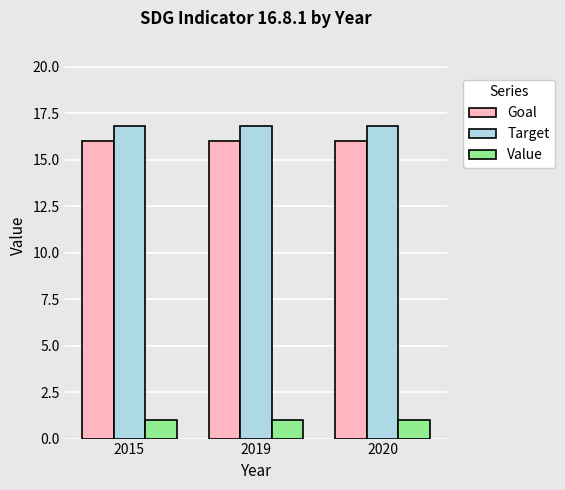

The value of Target at 2015 is 16.8. True or false?

True